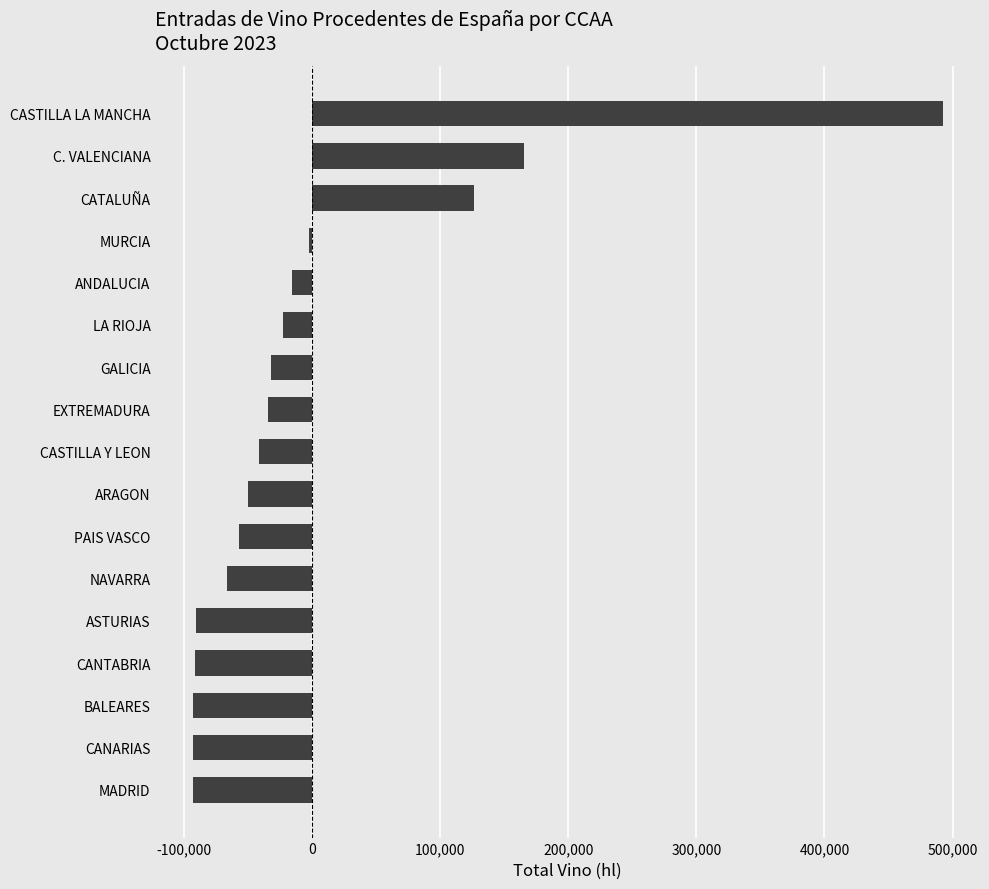

The chart shows a value of -41208.8 at CASTILLA Y LEON. True or false?

True